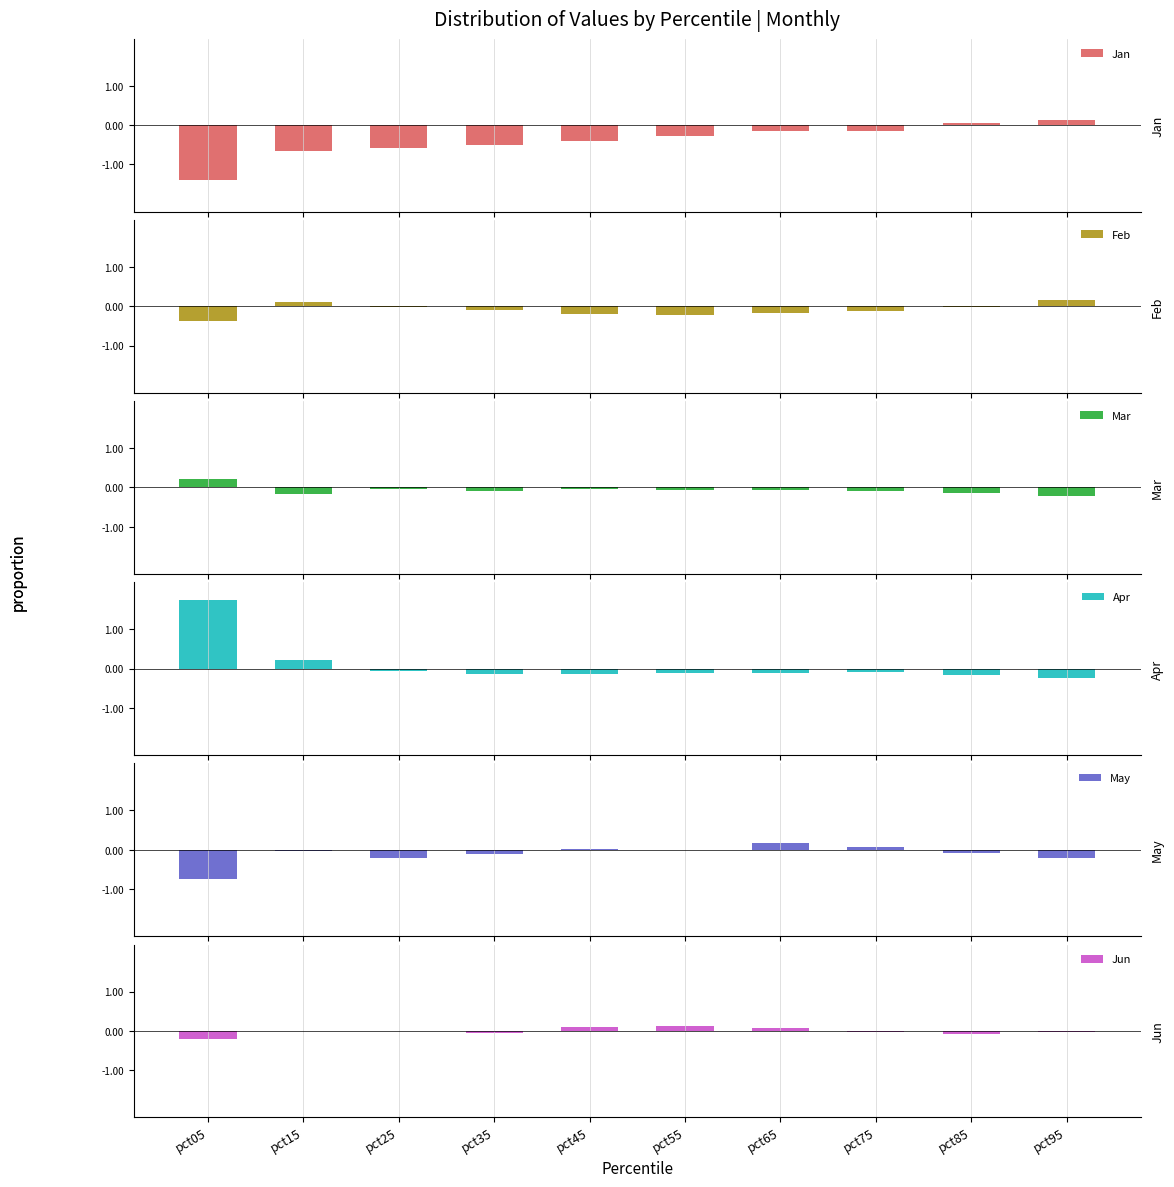

What is the sum of all Jan values?

-3.9